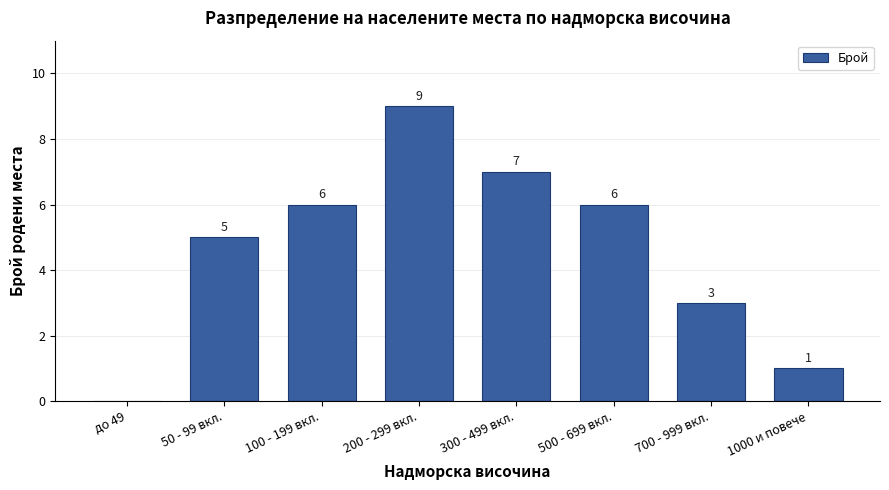

Reading left to right, transcribe all the data shown in this chart.

до 49=0	50 - 99 вкл.=5	100 - 199 вкл.=6	200 - 299 вкл.=9	300 - 499 вкл.=7	500 - 699 вкл.=6	700 - 999 вкл.=3	1000 и повече=1